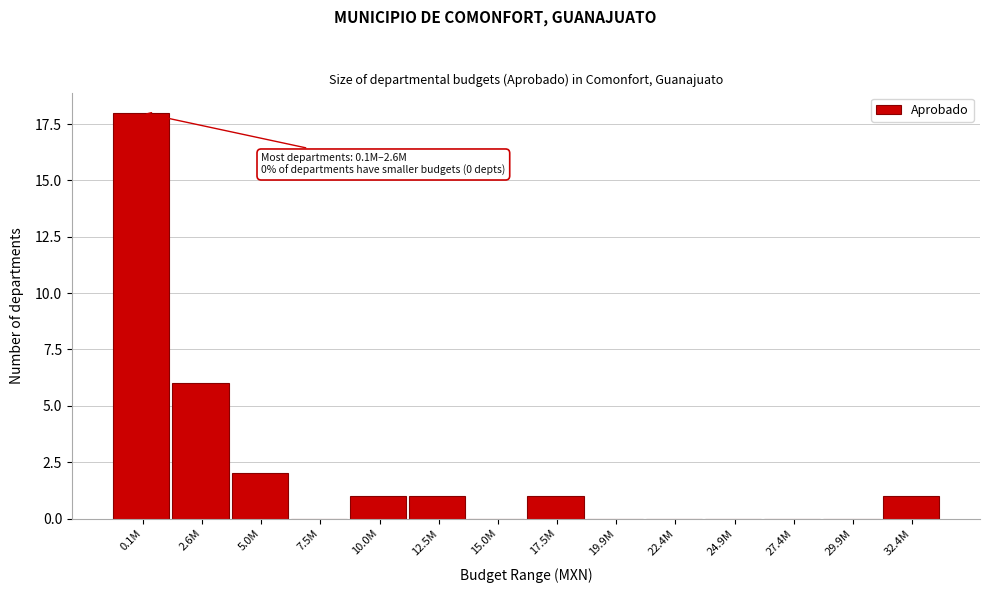

Reading right to left, extract all data points from this chart.

32.4M=1	29.9M=0	27.4M=0	24.9M=0	22.4M=0	19.9M=0	17.5M=1	15.0M=0	12.5M=1	10.0M=1	7.5M=0	5.0M=2	2.6M=6	0.1M=18